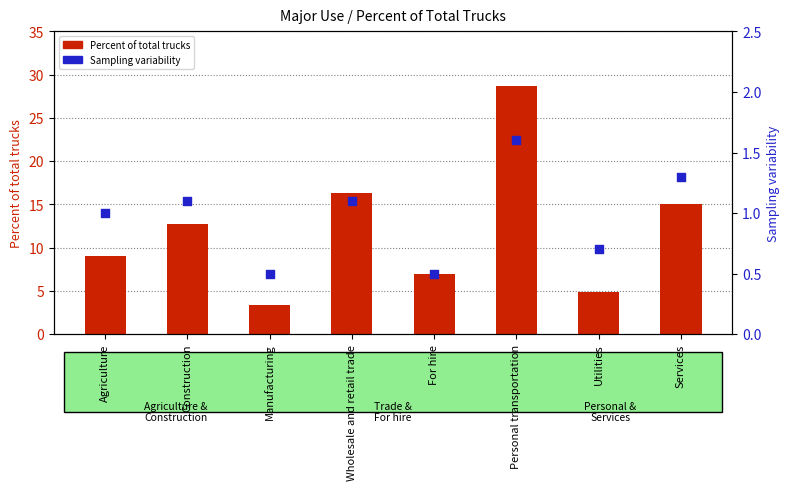

Which series has the largest Y range (max minus min)?

Percent of total trucks